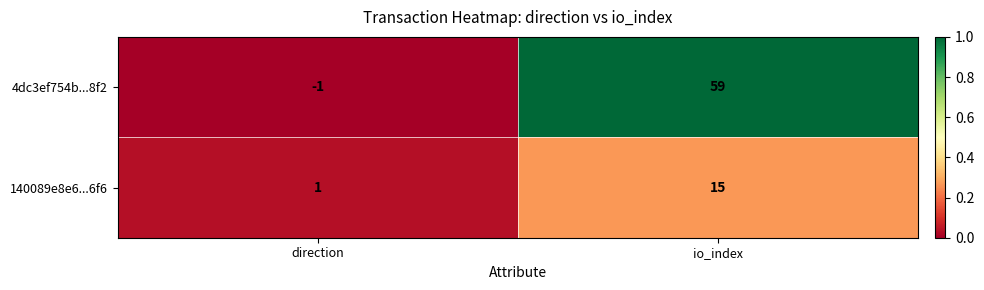

What is the average value of the 140089e8e6...6f6 series?

8